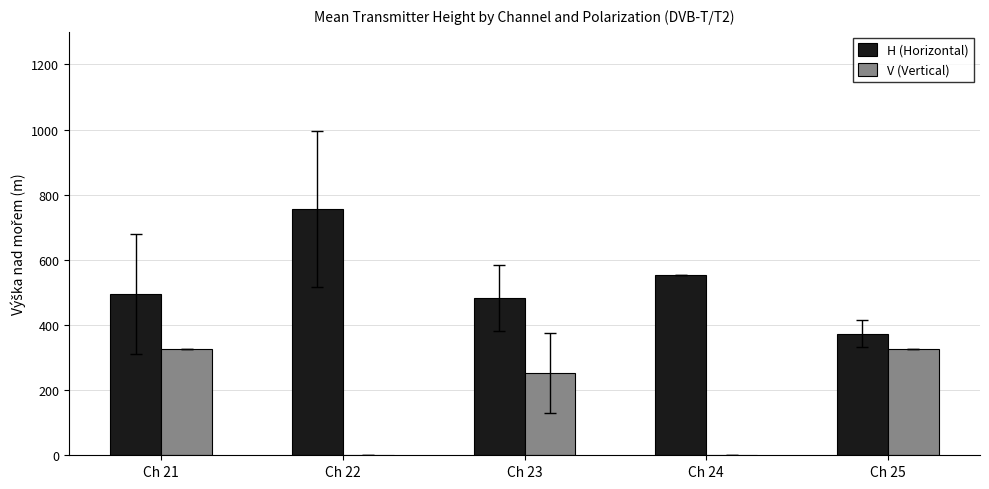

What is the sum of the H (Horizontal) values at Ch 25 and Ch 23?

857.4